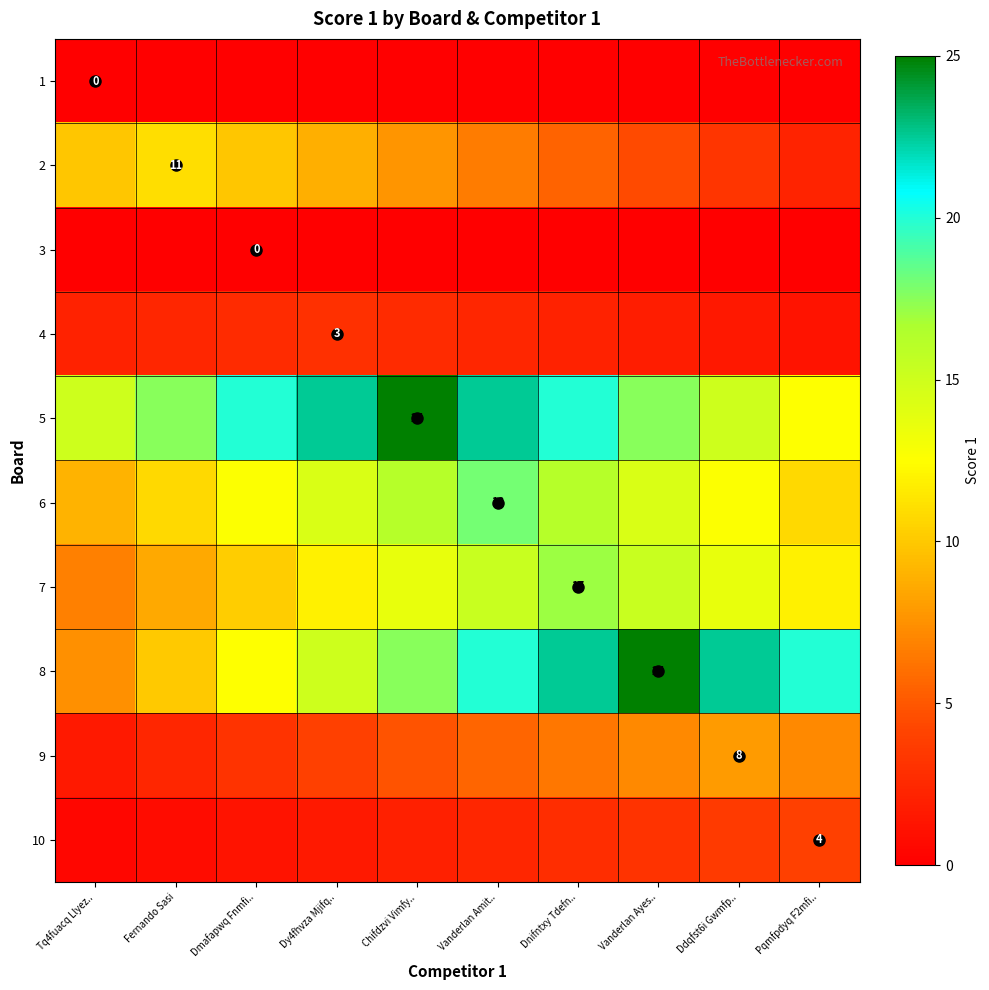

The value of 9 at Vanderlan Amit.. is 2.2. True or false?

False